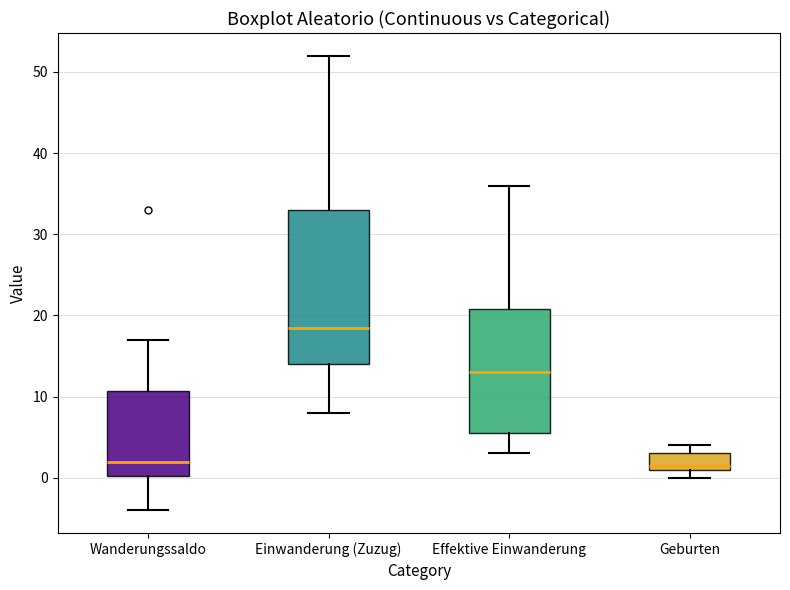

Reading left to right, read every box against the y-axis: the position of its median line, the range the box covers, and the ends of its whiskers. The values are not printed on the chart, so give them approximately, as read against the axis.

Wanderungssaldo: median 2, box 0 to 11, whiskers -4 to 17
Einwanderung (Zuzug): median 19, box 14 to 33, whiskers 8 to 52
Effektive Einwanderung: median 13, box 6 to 21, whiskers 3 to 36
Geburten: median 2, box 1 to 3, whiskers 0 to 4